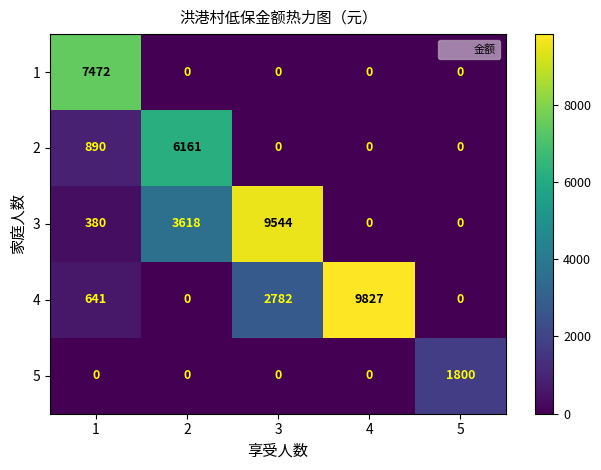

List the series in order of their peak value, highest first.

4, 3, 1, 2, 5